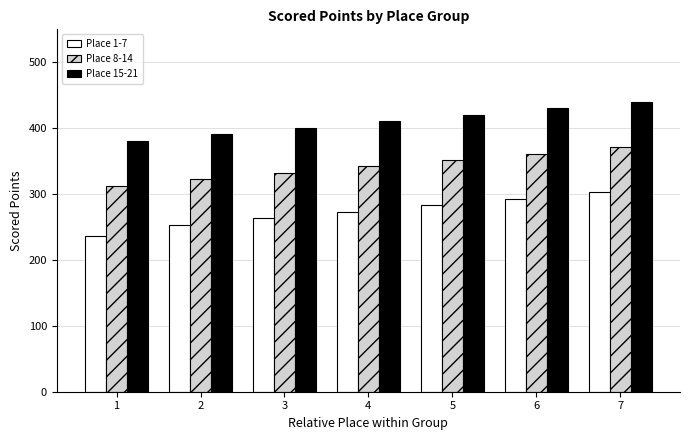

Rank the series at 7 from lowest to highest value.

Place 1-7, Place 8-14, Place 15-21